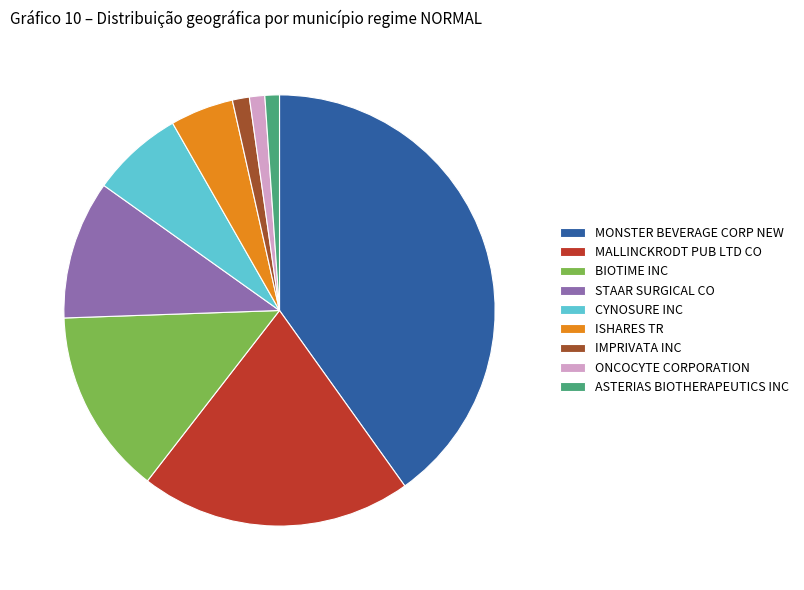

Count the number of slices in the pie.

9